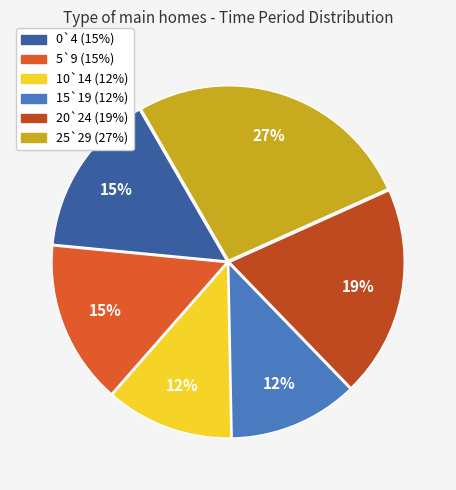

Between 0`4 and 20`24, which is larger?

20`24